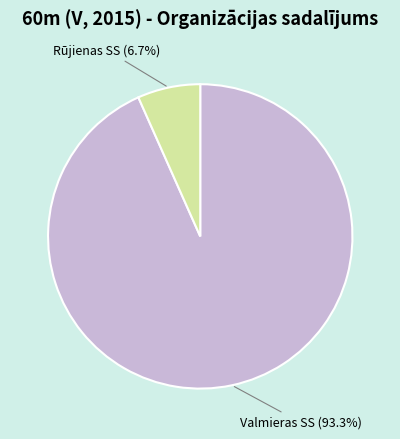

The Valmieras SS slice represents 93% of the pie. True or false?

True